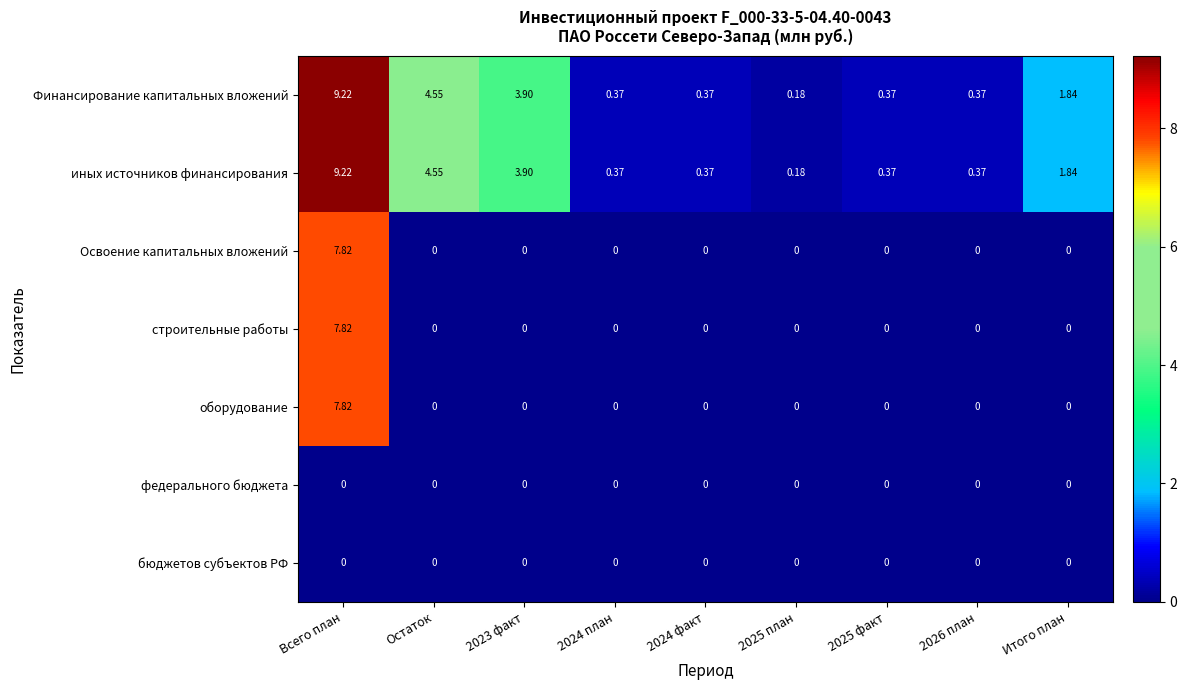

At which category is the sum across all series the highest?

Всего план